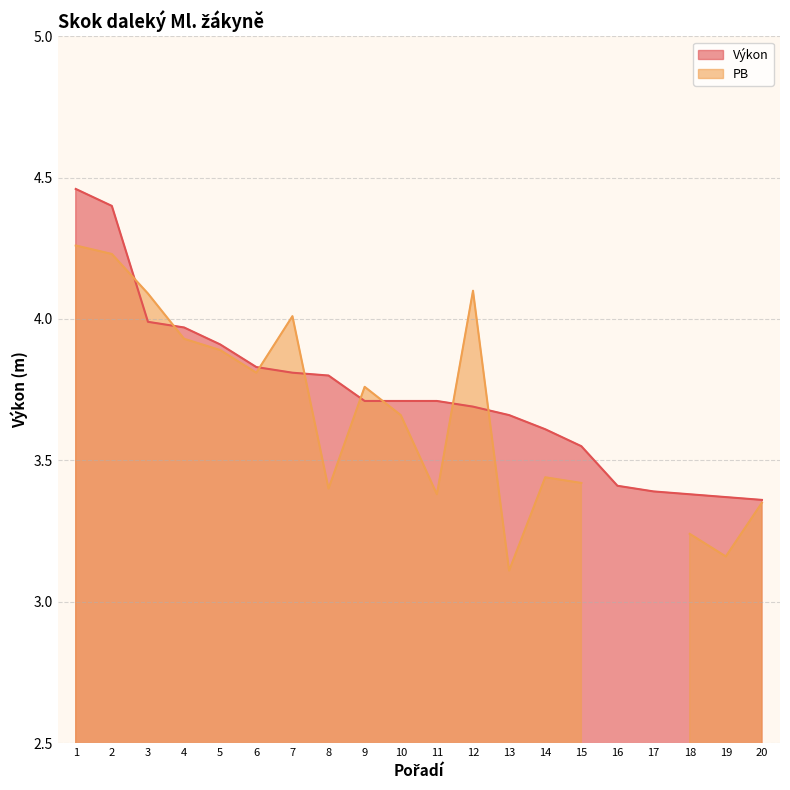

Where is the data nearest to the value 3?

20